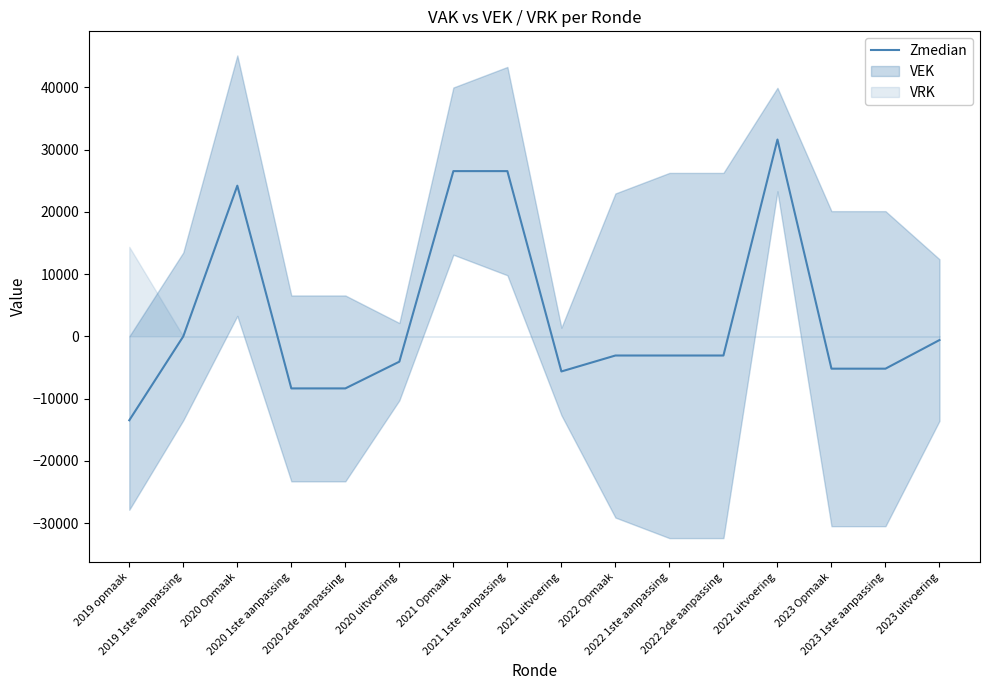

Where is the first local maximum?

2020 Opmaak